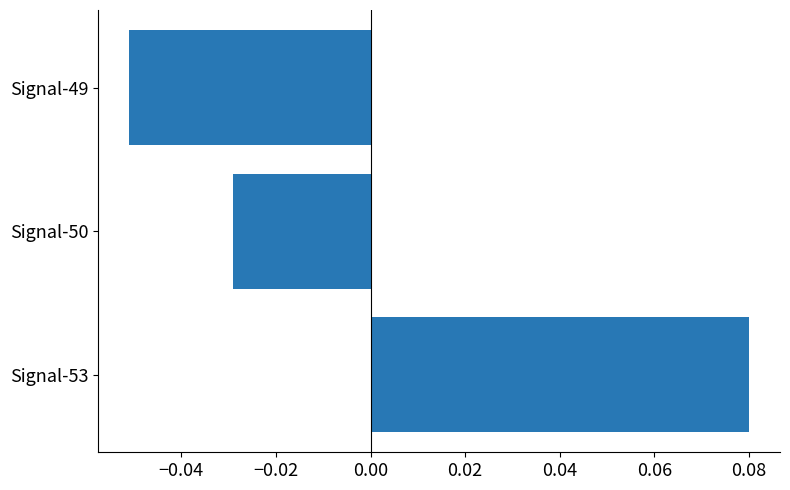

Is it true that the value at Signal-50 is -0.1?

False